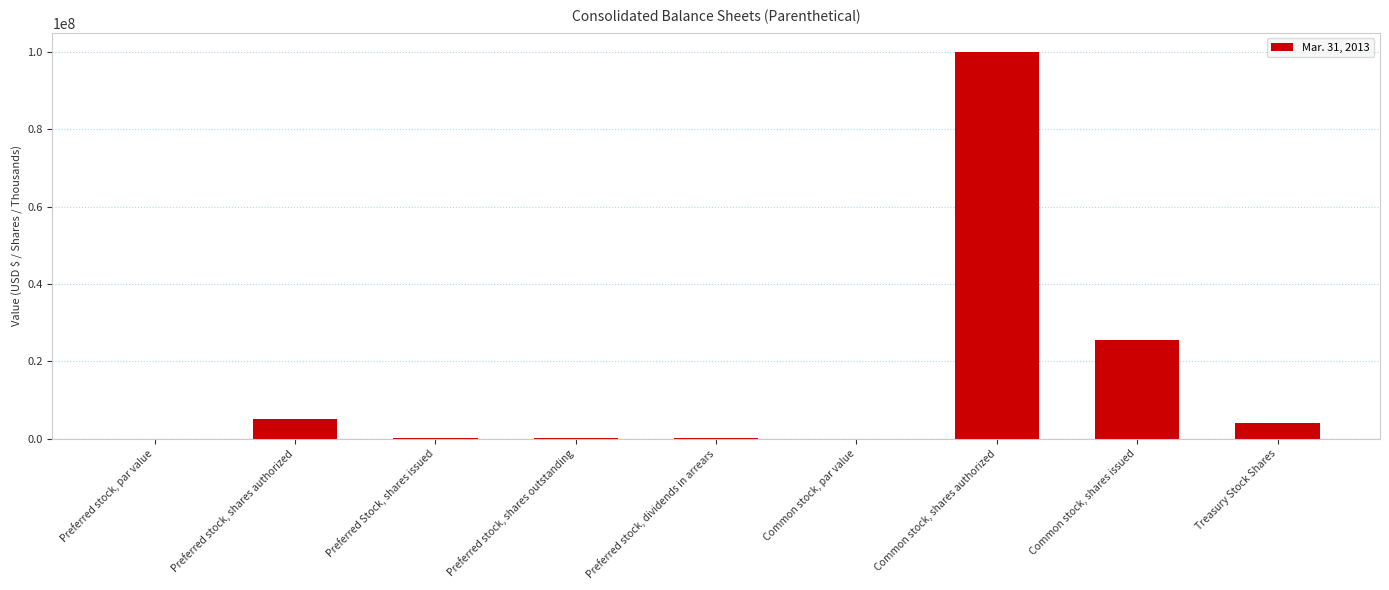

Which has a higher value, Preferred Stock, shares issued or Treasury Stock Shares?

Treasury Stock Shares